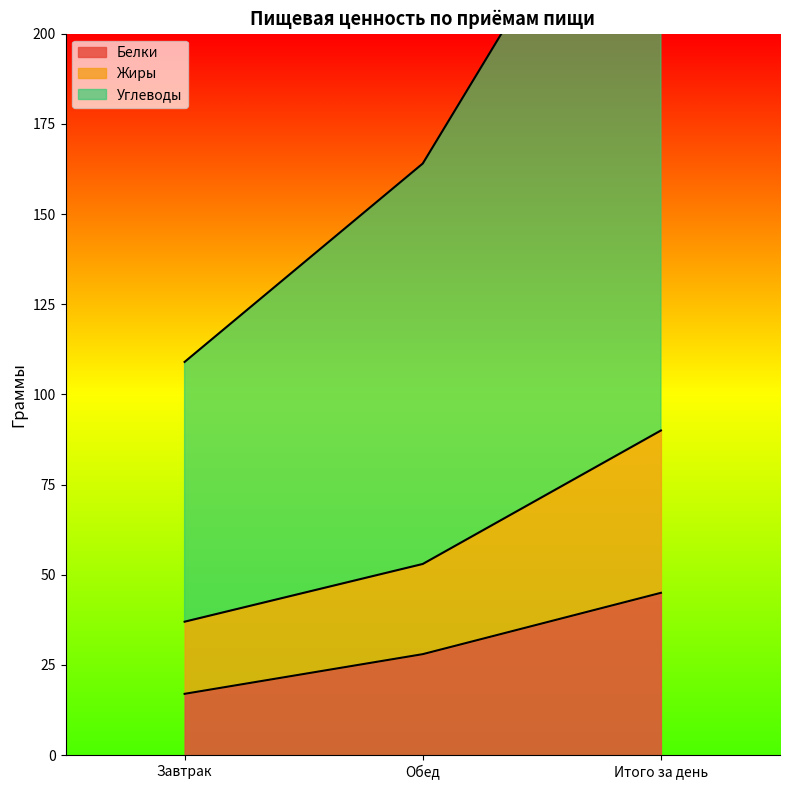

Does the chart have visible grid lines?

No